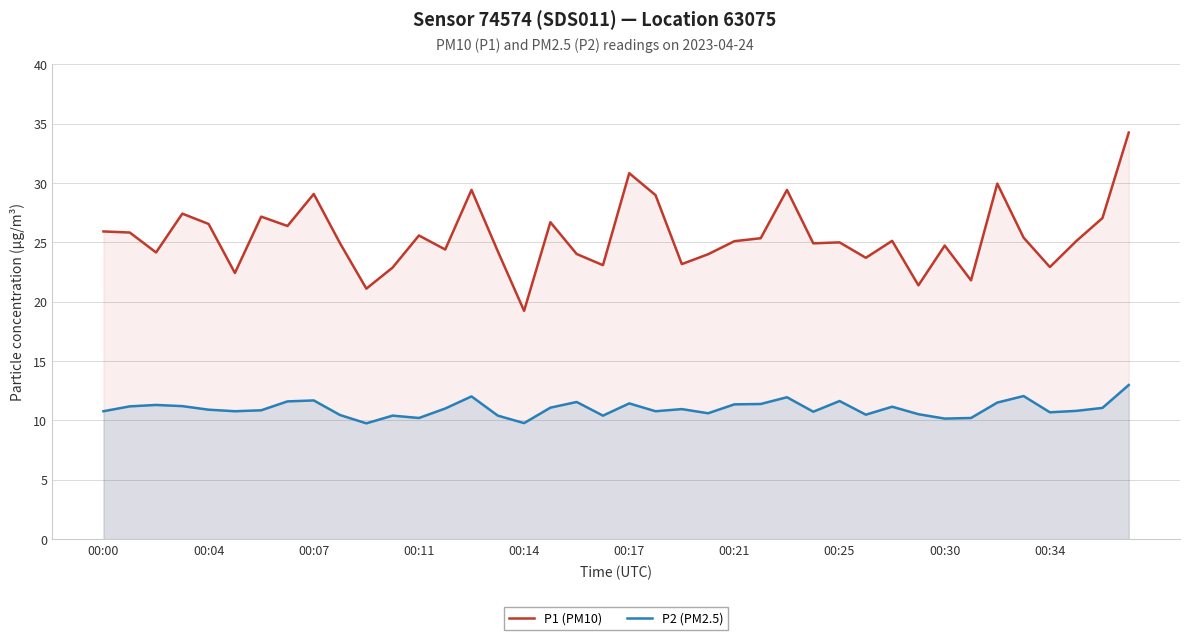

Is the value of P1 (PM10) at 00:25 greater than the value of P2 (PM2.5) at 00:21?

Yes